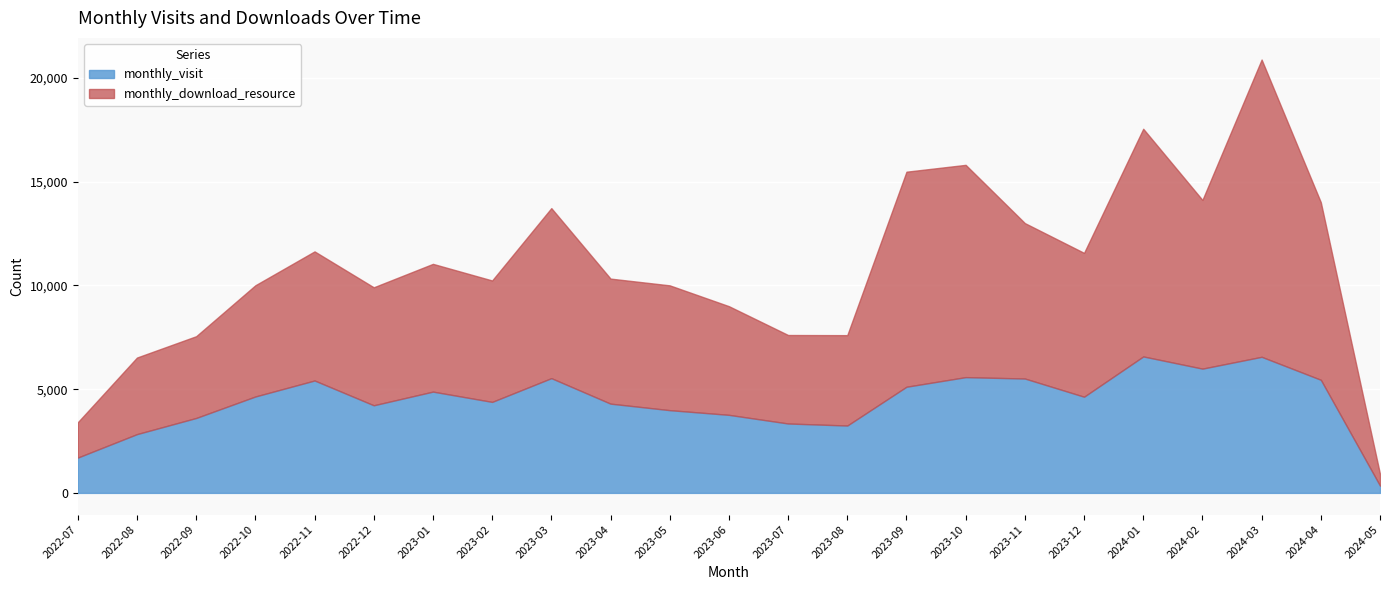

What is the difference between the highest and lowest values at 2023-05?

2028